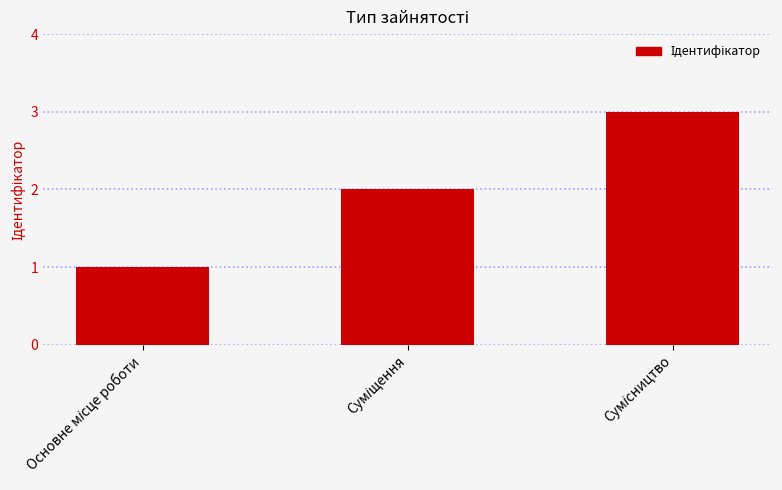

What is the sum of all values?

6